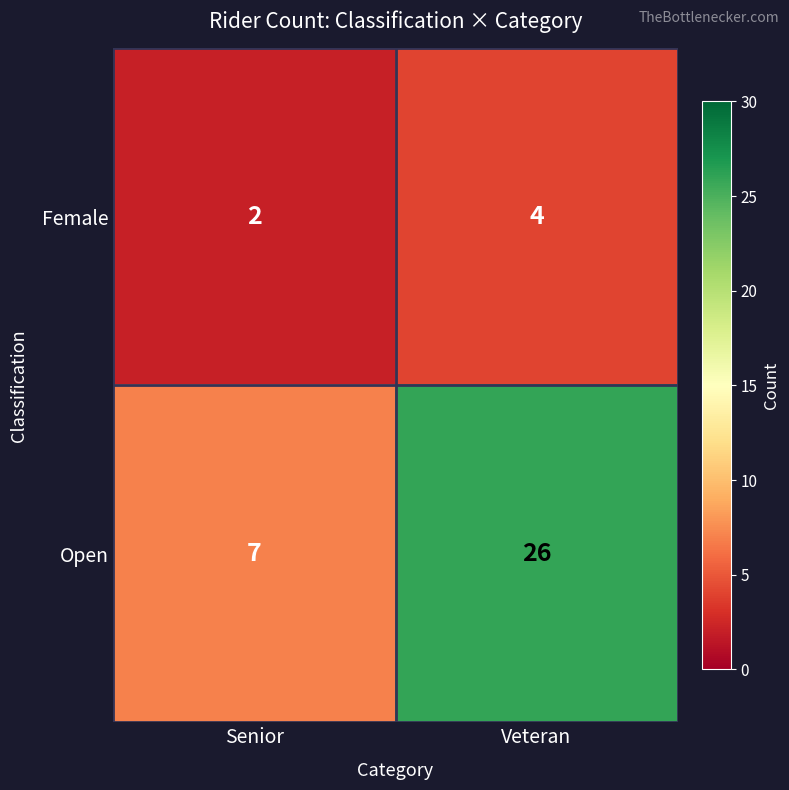

At how many categories does at least one series exceed 13?

1